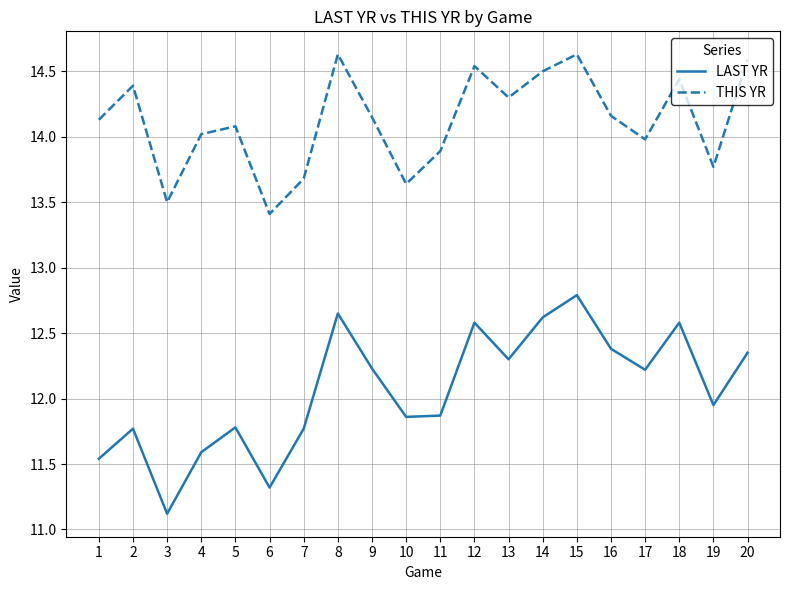

What is the sum of all THIS YR values?

282.4